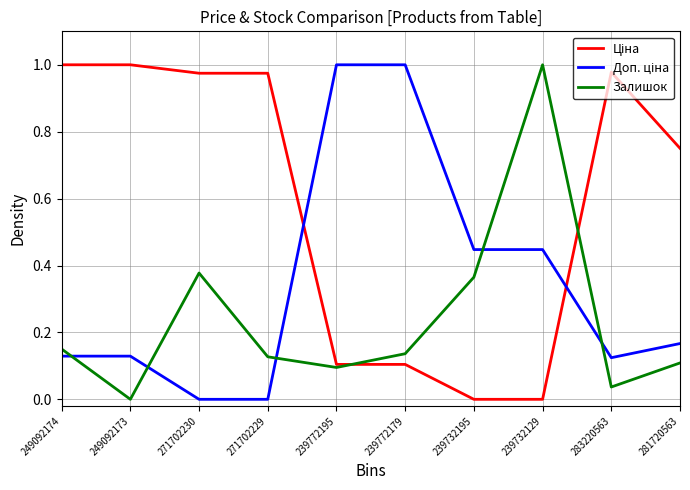

Does the chart display data point markers on the line(s)?

No